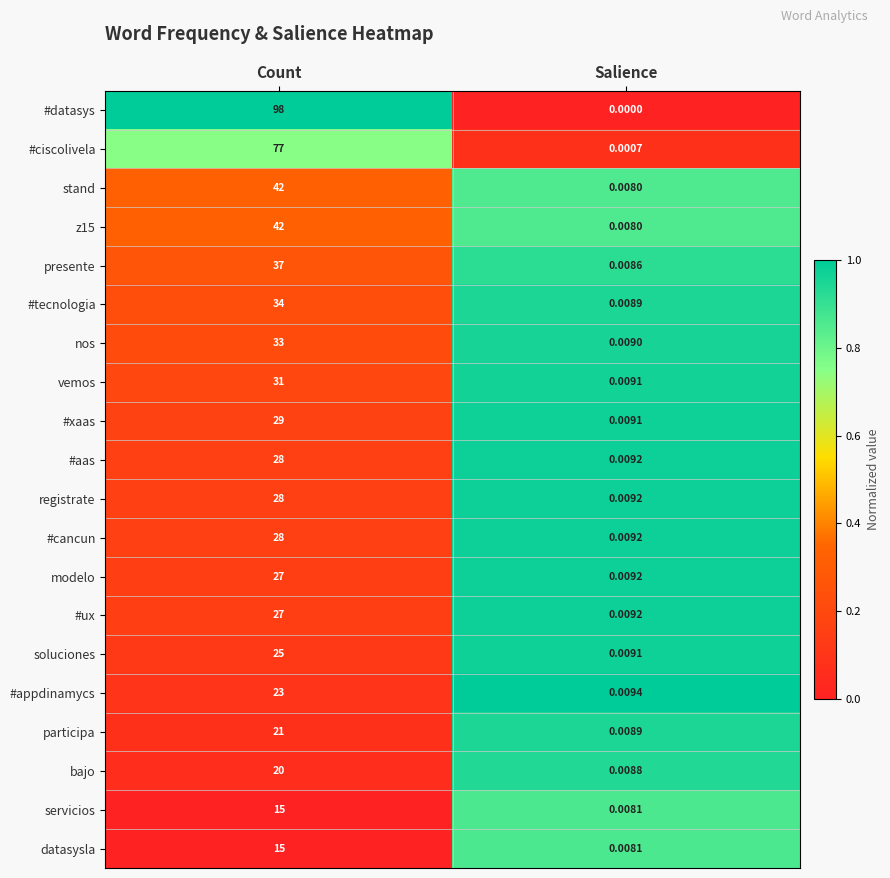

Rank the categories by servicios value from highest to lowest.

Count, Salience